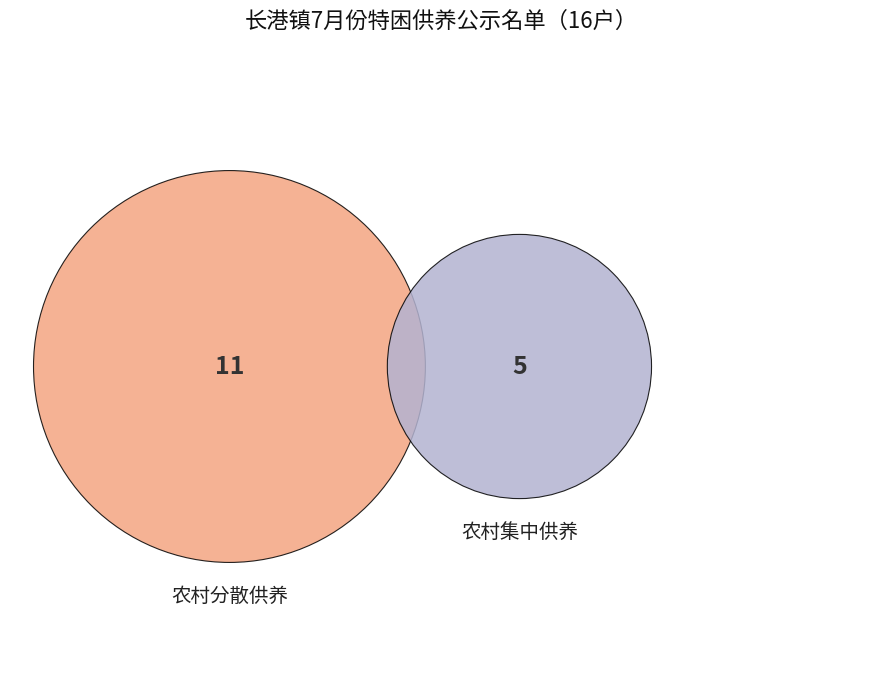

To the nearest percent, what portion does 农村分散供养 represent?

69%